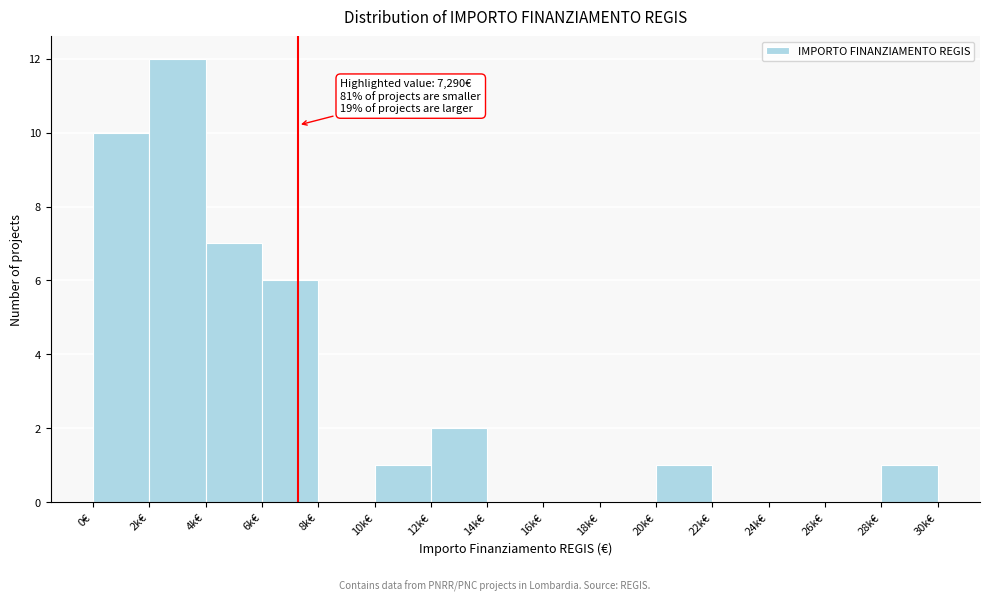

Reading right to left, extract all data points from this chart.

28k€=1	26k€=0	24k€=0	22k€=0	20k€=1	18k€=0	16k€=0	14k€=0	12k€=2	10k€=1	8k€=0	6k€=6	4k€=7	2k€=12	0€=10